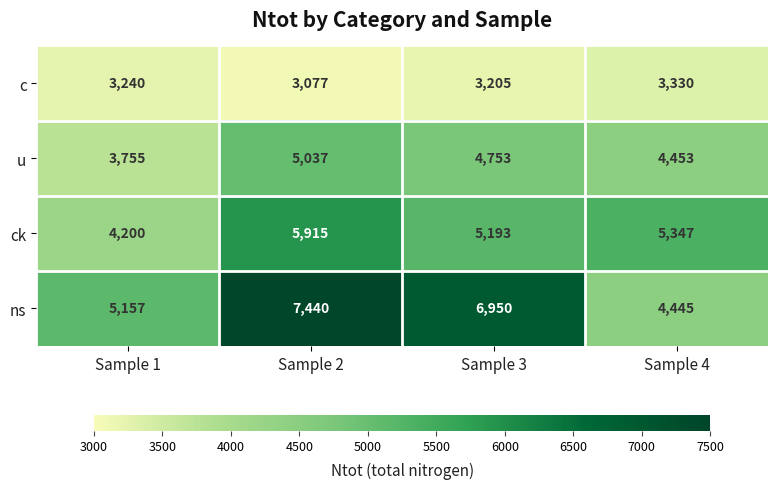

Which category has the lowest value in the c series?

Sample 2